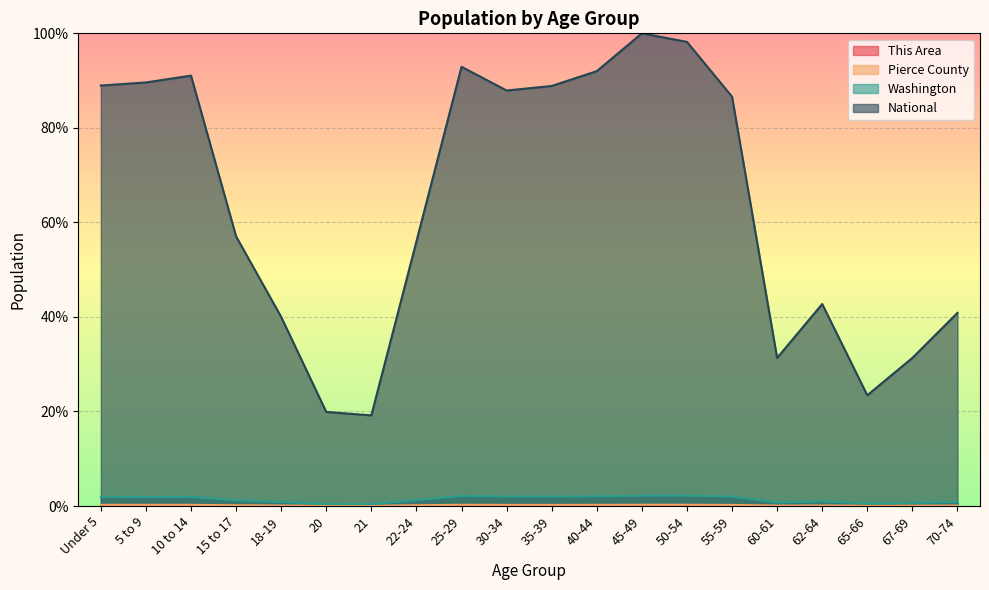

What is the value of the Pierce County point at the 19th from the left?

0.1